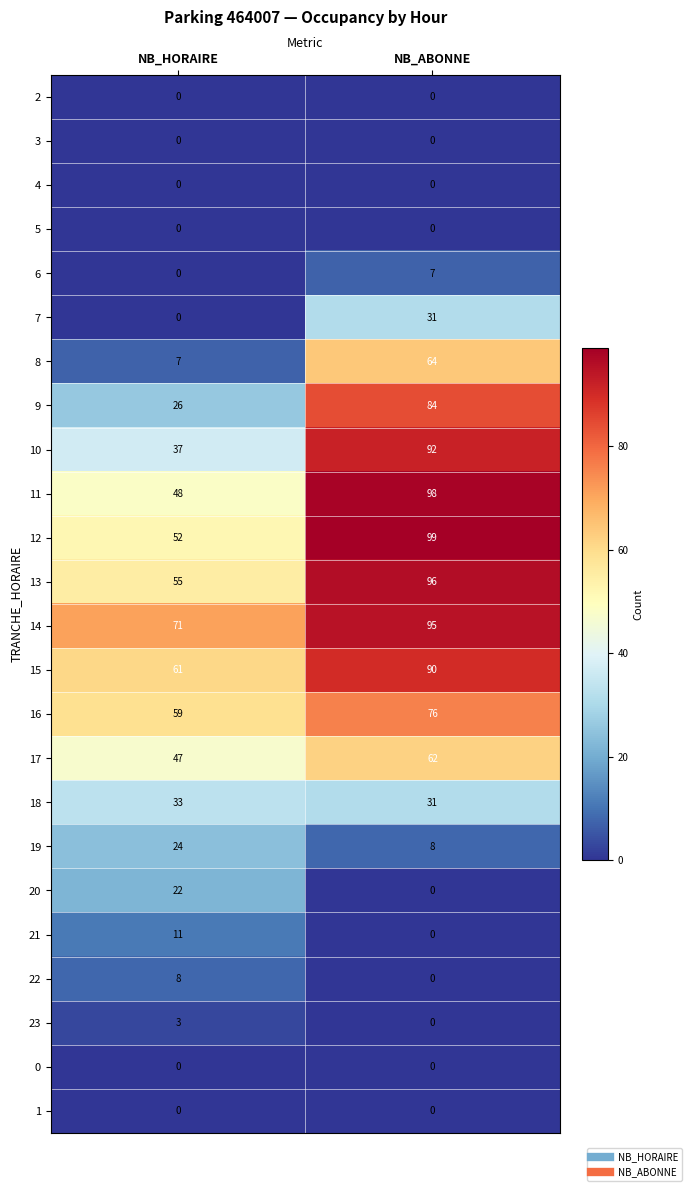

The 19 series shows 42 at NB_HORAIRE. True or false?

False